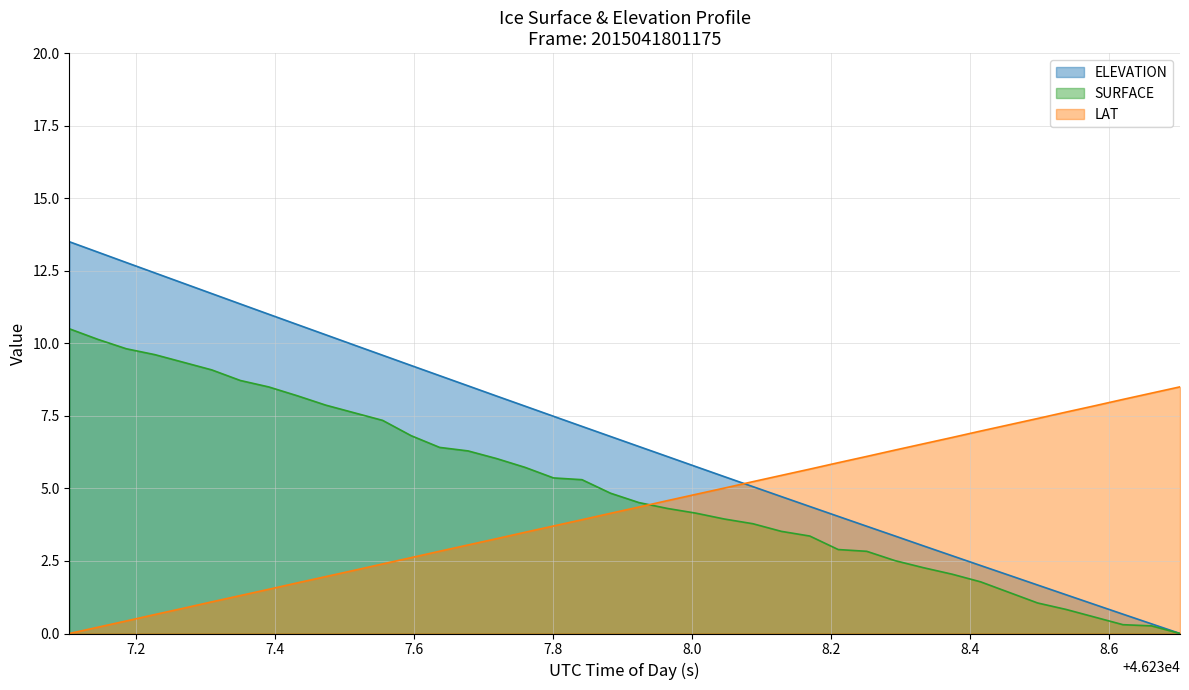

What is the average value of the SURFACE series?

5.0